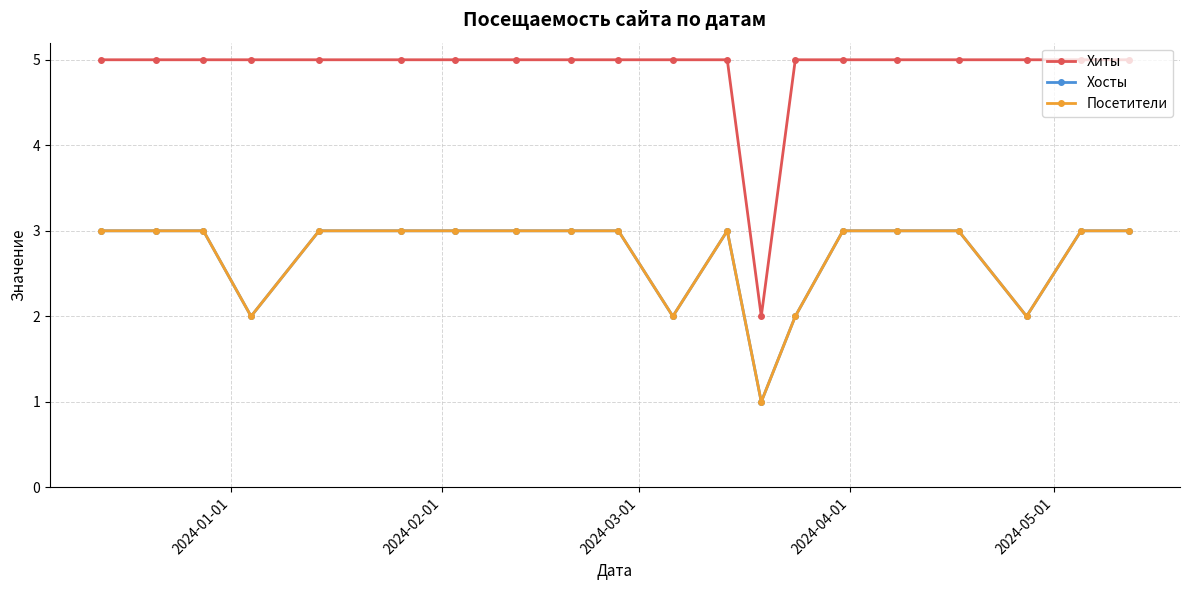

True or false: Хосты and Посетители intersect in this chart.

False